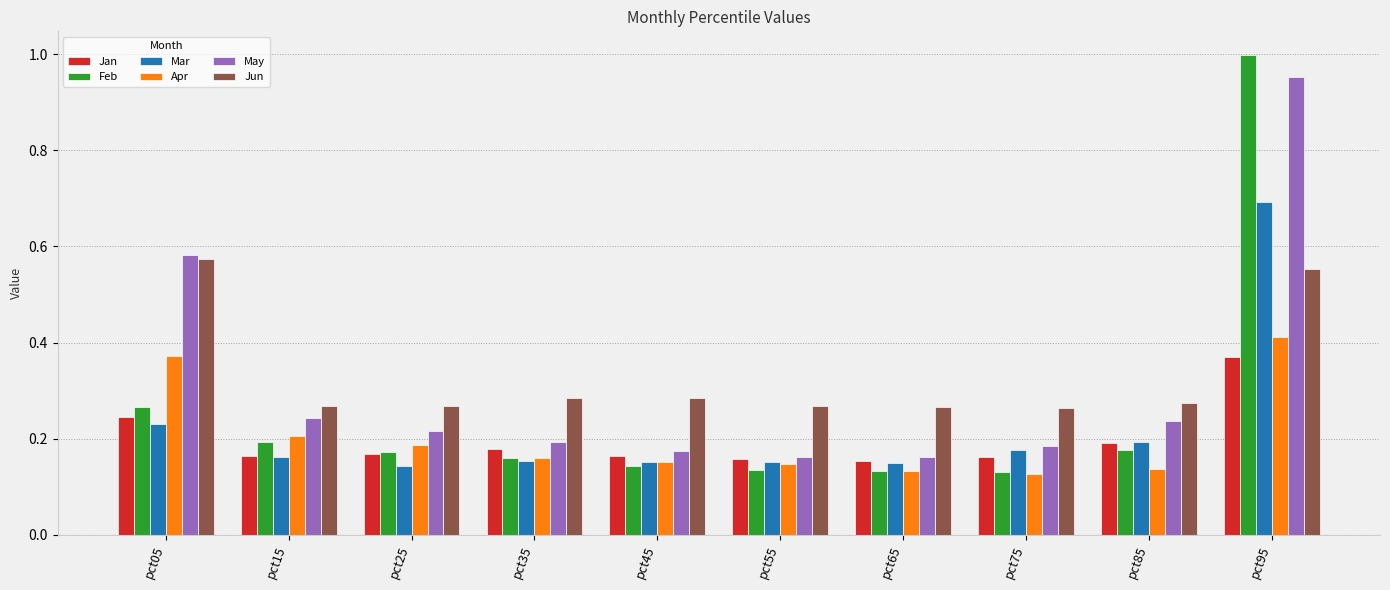

Which series has the widest spread of values?

Feb